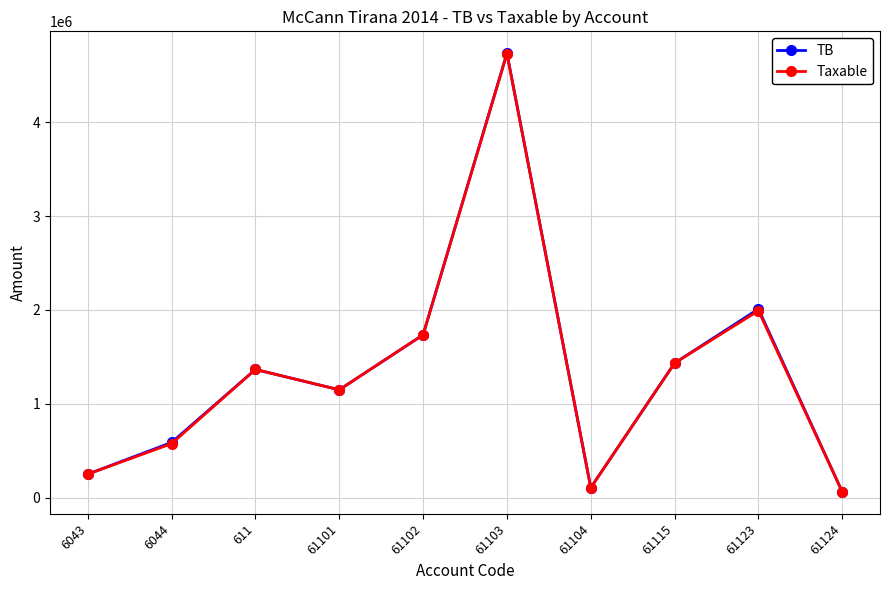

Which category has the highest value in the TB series?

61103